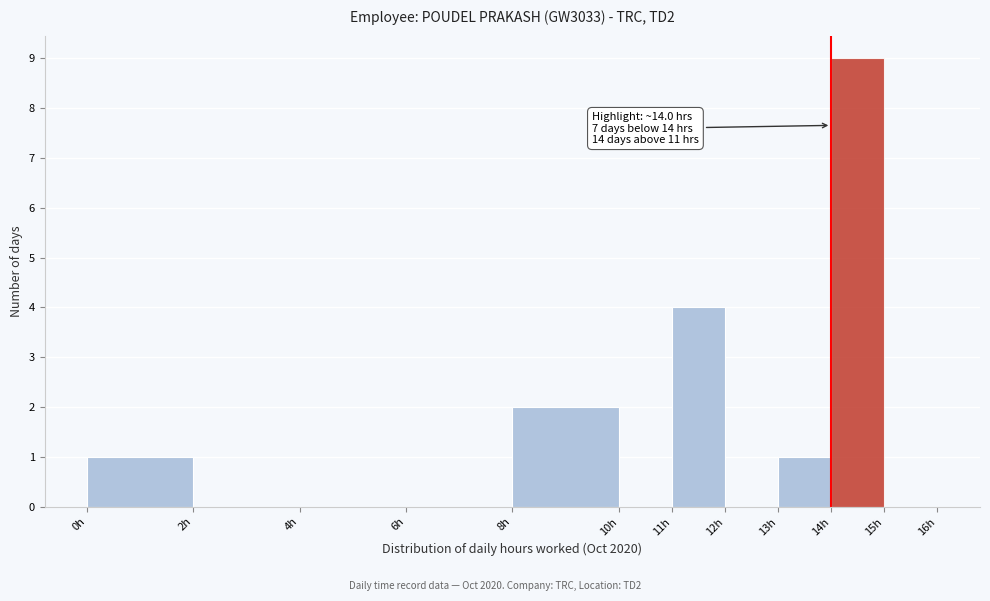

Over which range of the x-axis is the bar tallest?

14 to 15